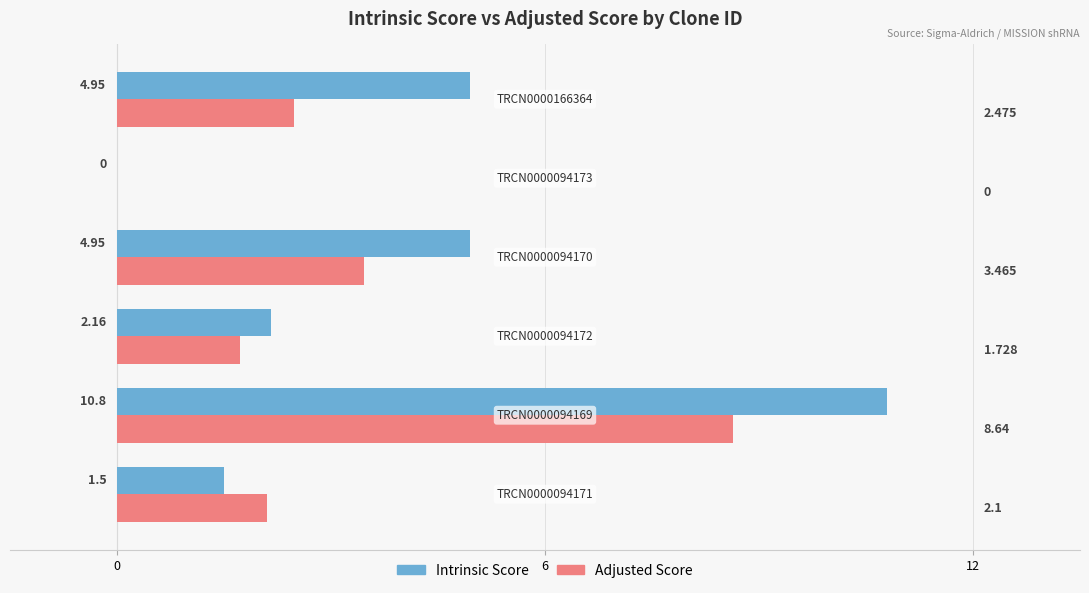

Which series has the largest total across all categories?

Intrinsic Score